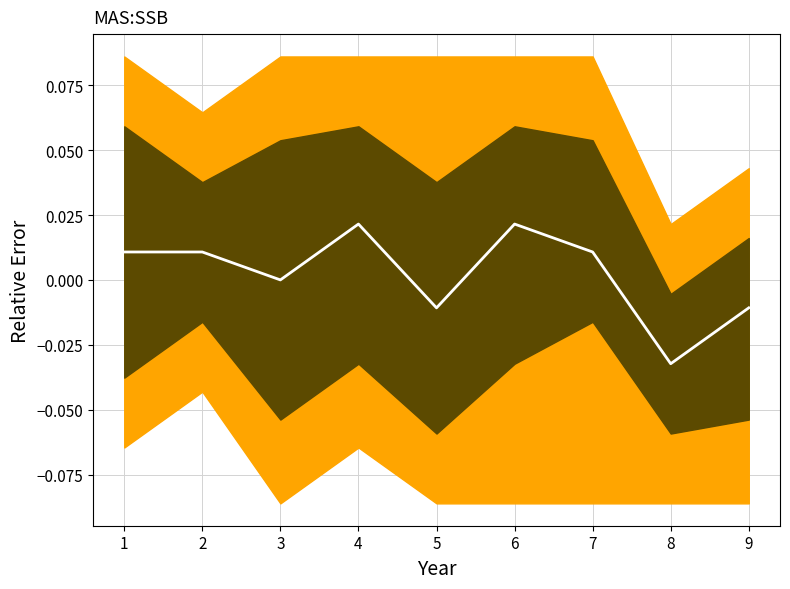

True or false: the data has more than 2 interior local peaks.

False